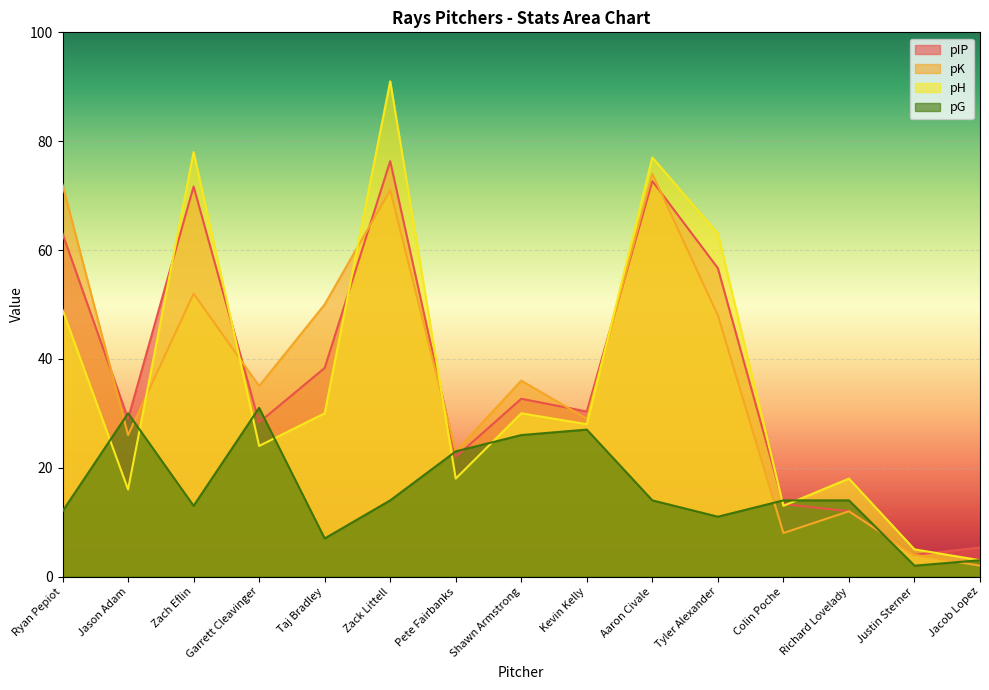

What is the label of the 7th point from the right?

Kevin Kelly